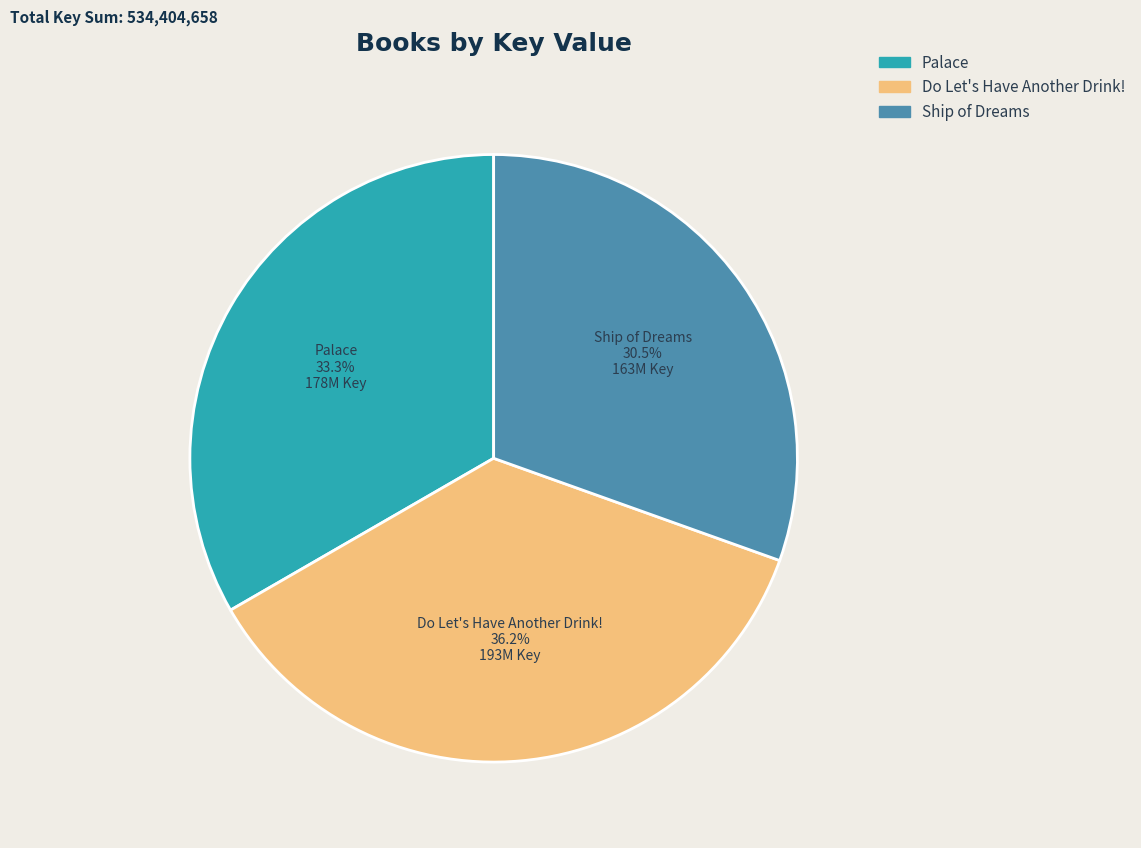

Is it true that Palace is 24% of the pie?

False